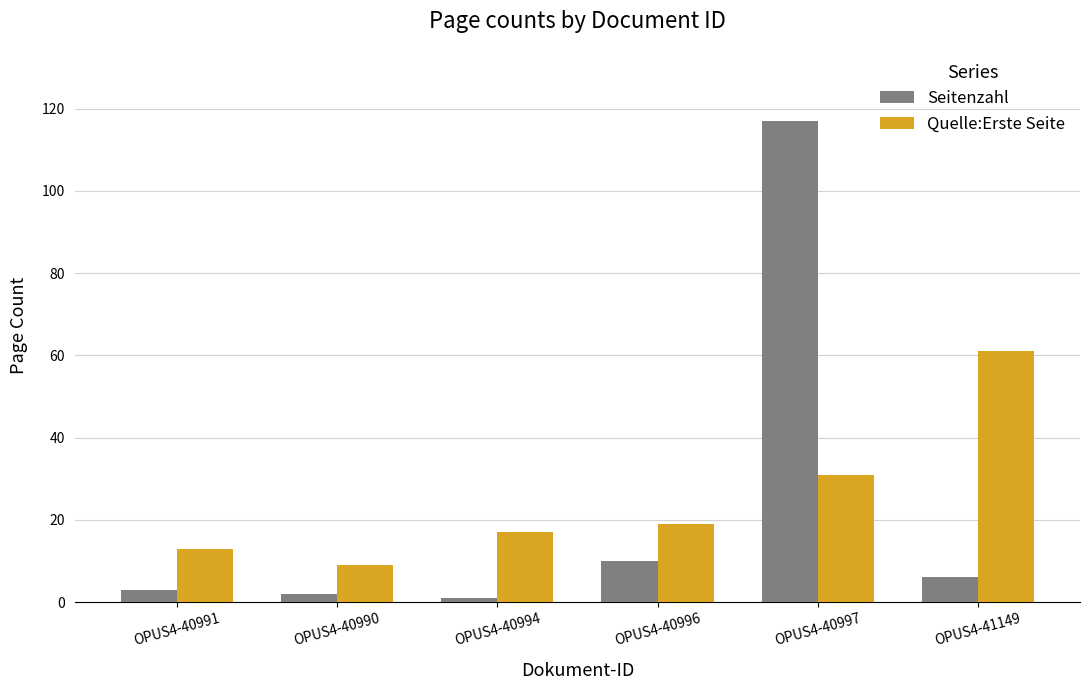

Between OPUS4-40990 and OPUS4-40997, which series saw the biggest shift?

Seitenzahl